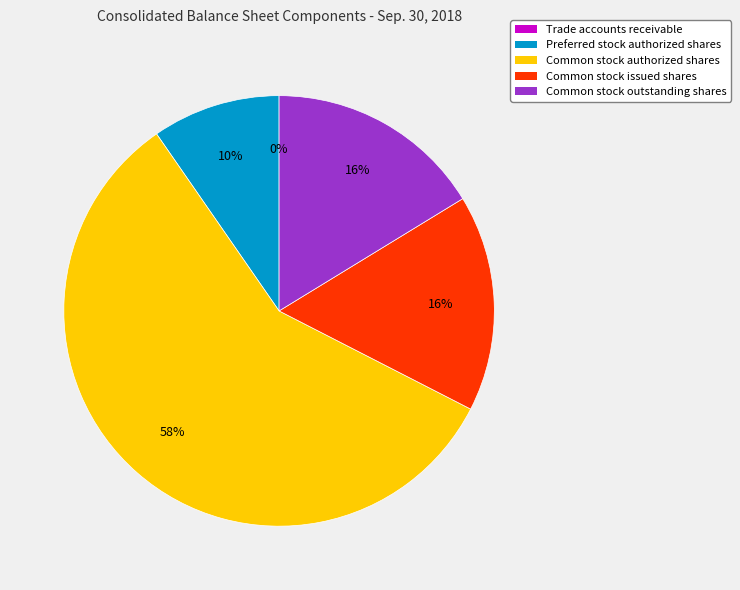

Which category has the biggest portion of the pie?

Common stock authorized shares